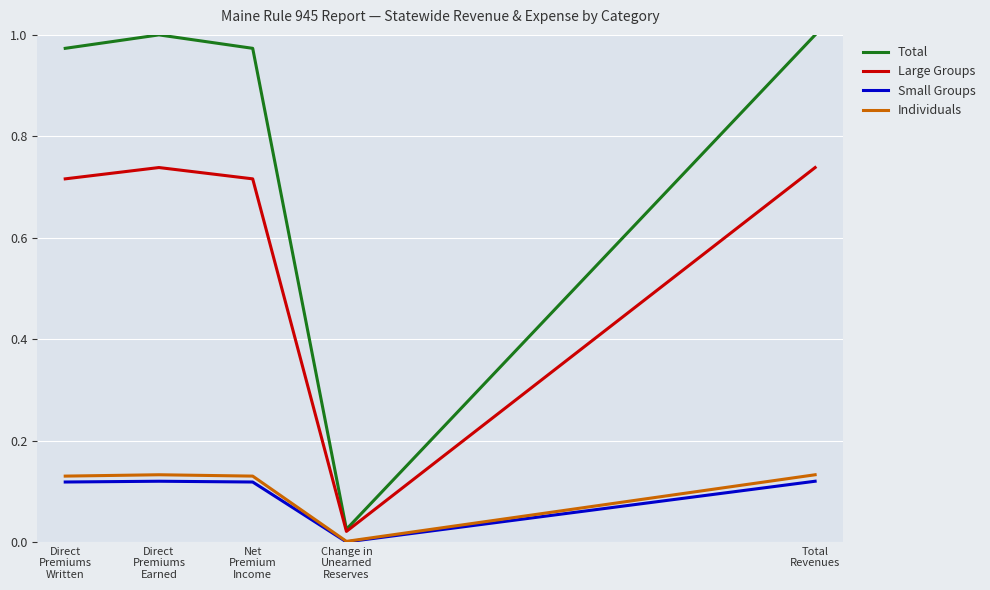

Which series has the largest total across all categories?

Total